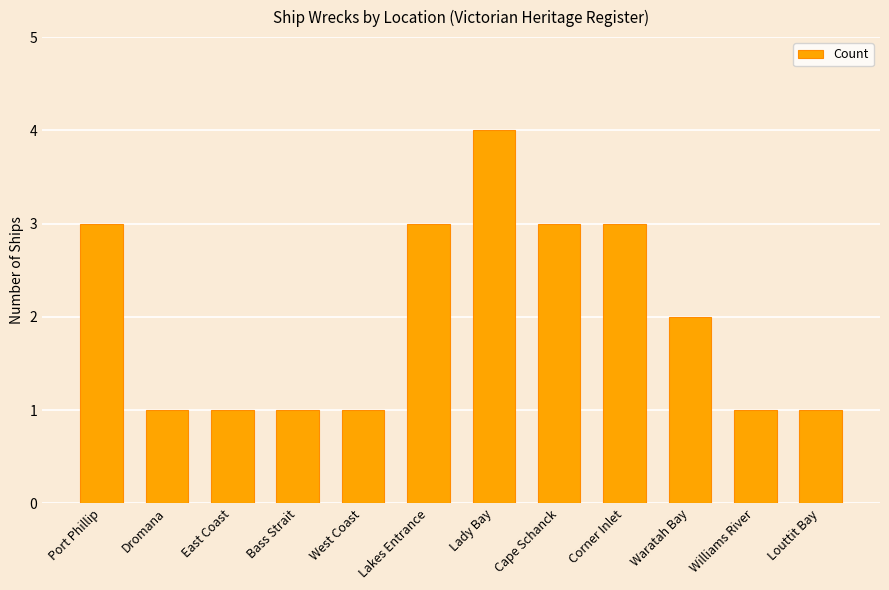

Which label corresponds to the largest value in the chart?

Lady Bay